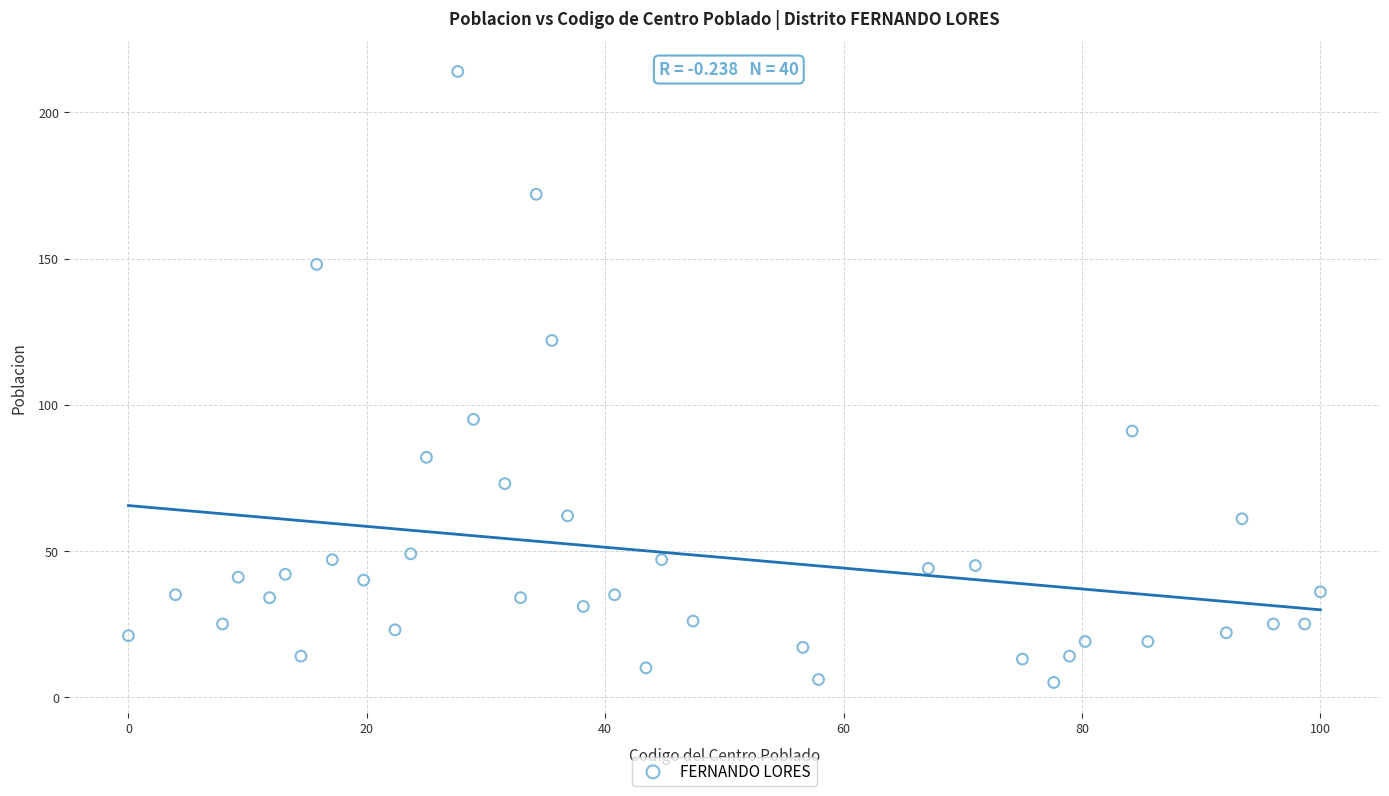

What is the range of Y values (max minus min)?

209